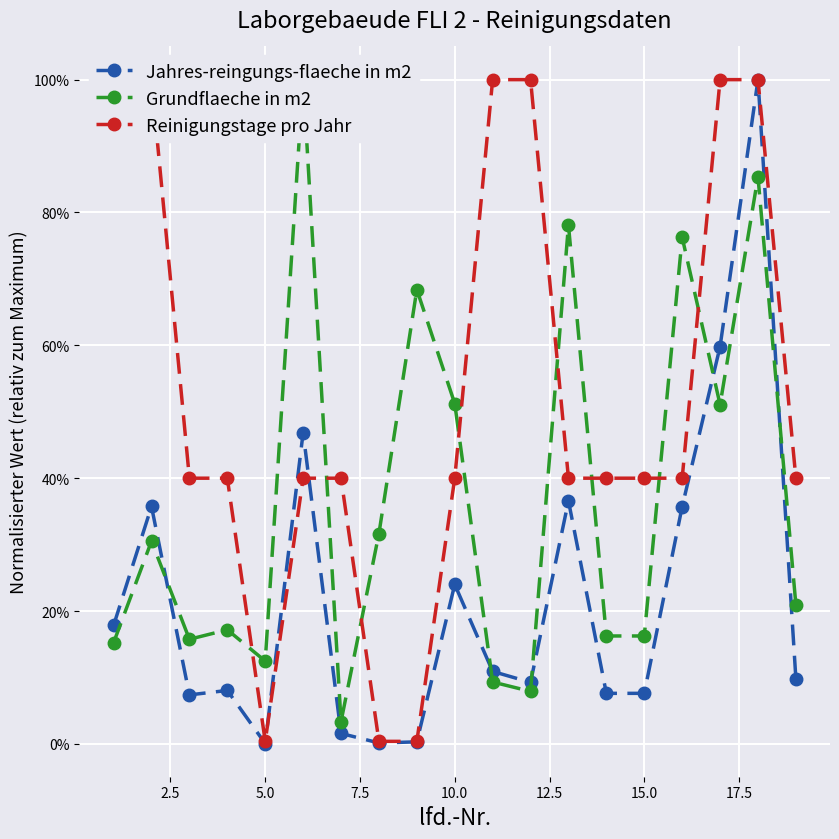

Which series has the largest range (max minus min)?

Jahres-reingungs-flaeche in m2